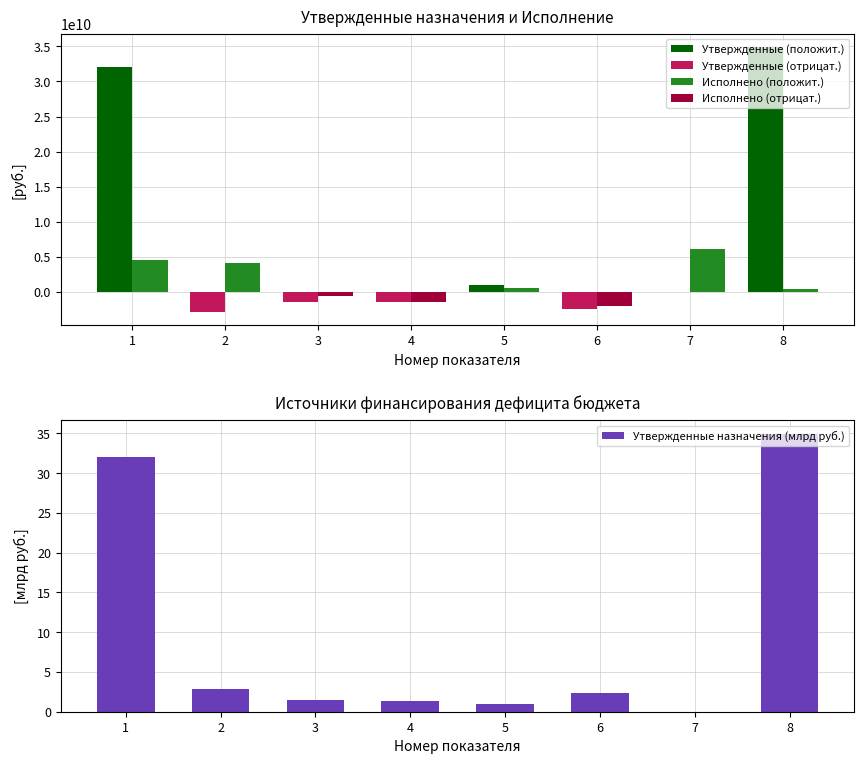

How many data points in Утвержденные (положит.) are less than 16740442?

4